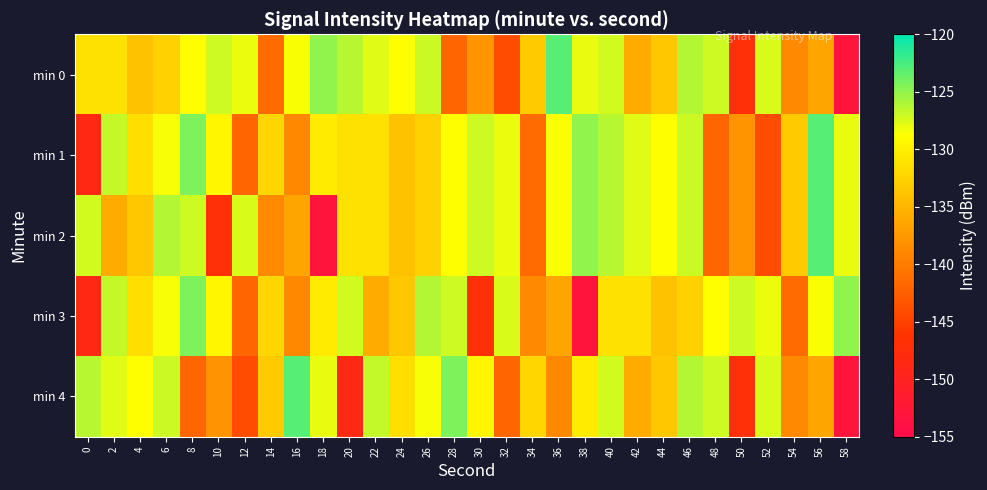

How many distinct data groups are displayed?

5